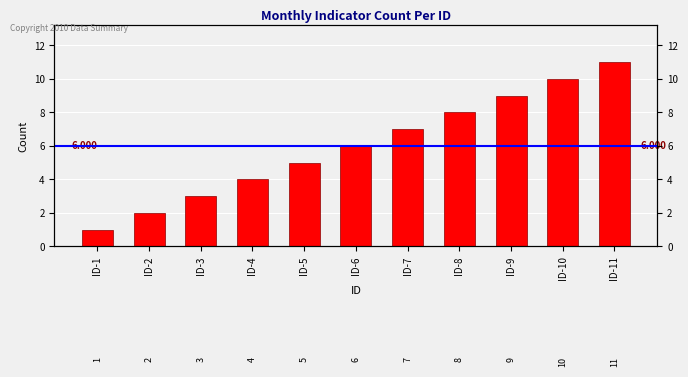

List the labels in order of value, largest first.

ID-11, ID-10, ID-9, ID-8, ID-7, ID-6, ID-5, ID-4, ID-3, ID-2, ID-1